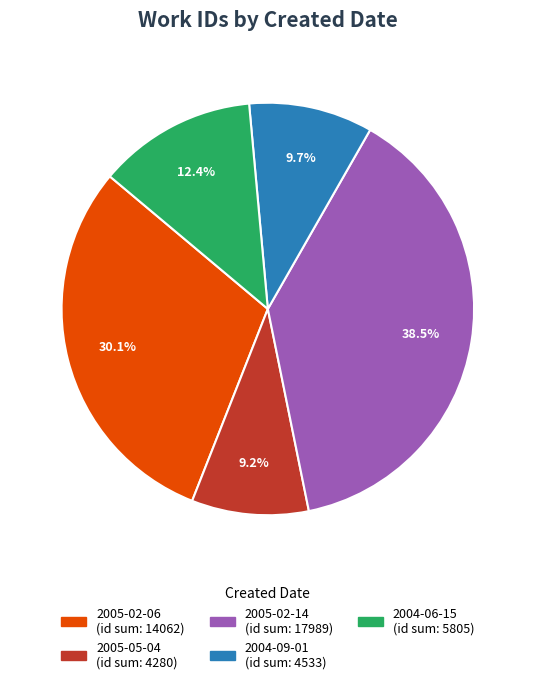

Is there any slice that represents more than half of the pie?

No